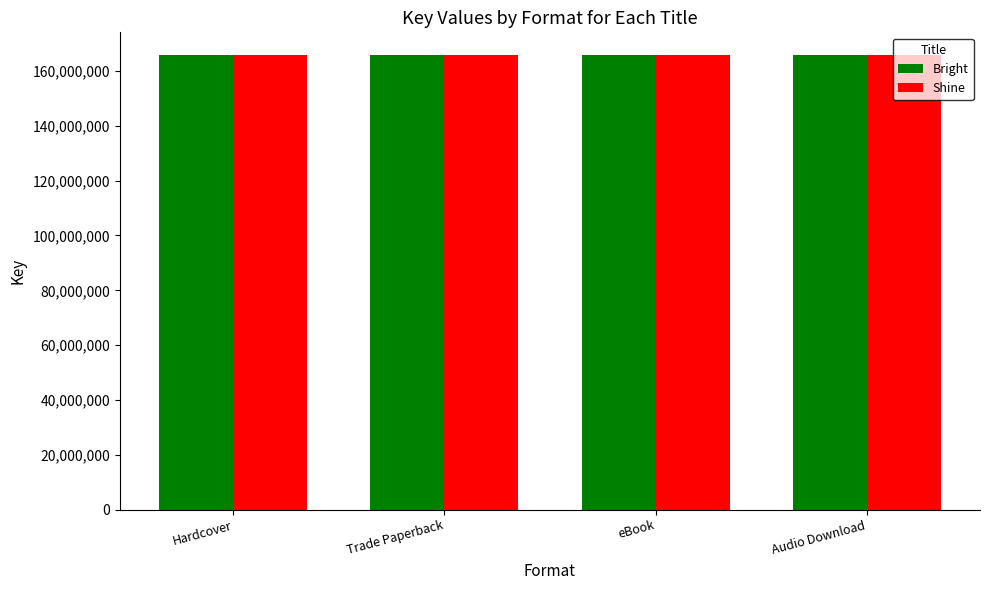

Is it true that Bright equals 71854259 at Audio Download?

False